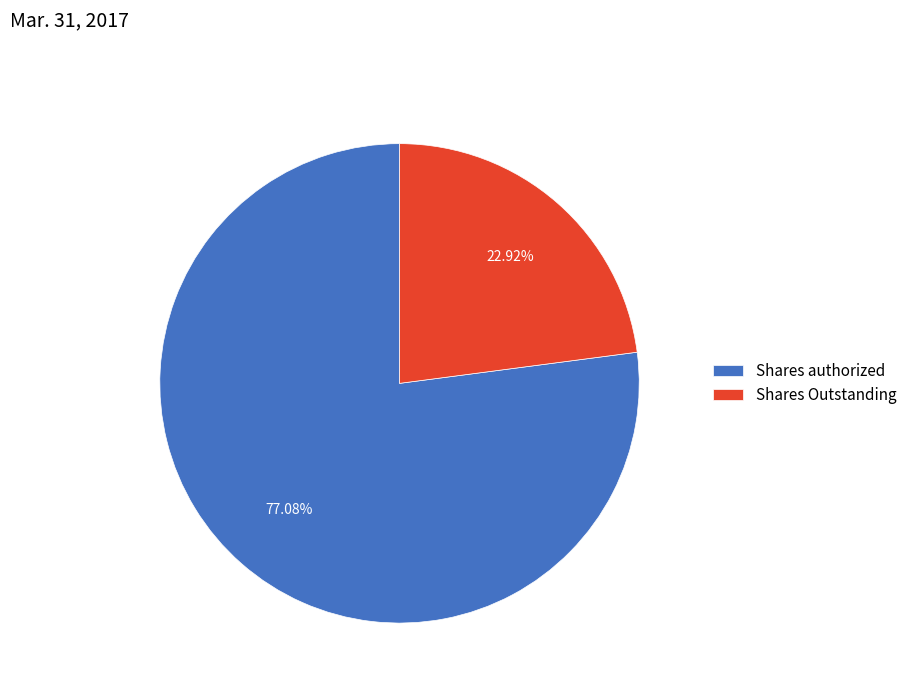

Between Shares Outstanding and Shares authorized, which is larger?

Shares authorized